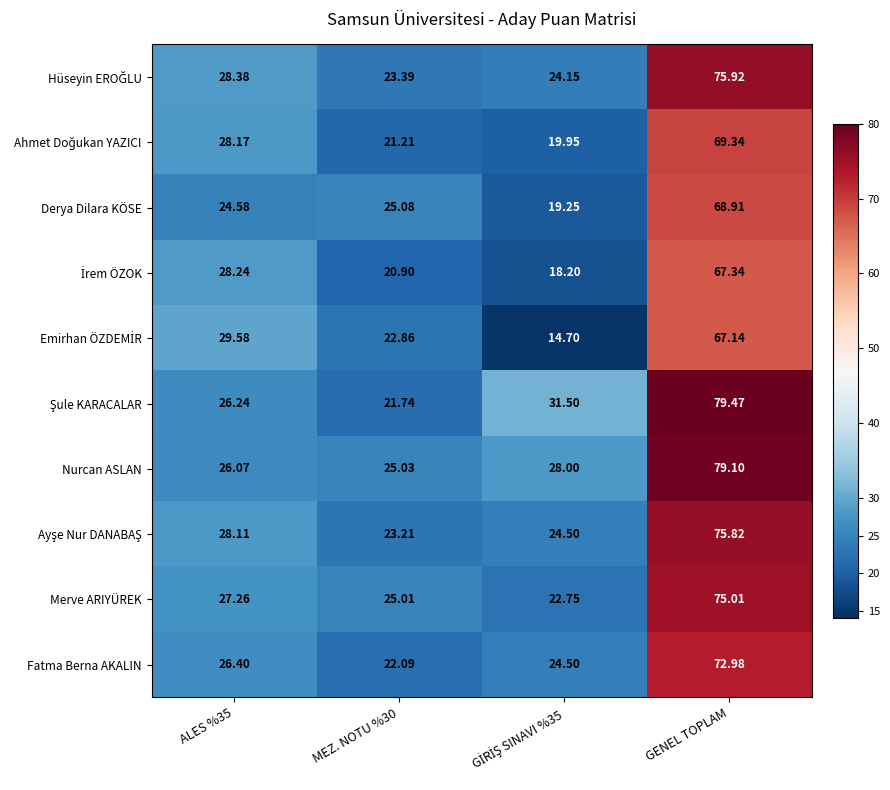

Count the number of categories in the chart.

4